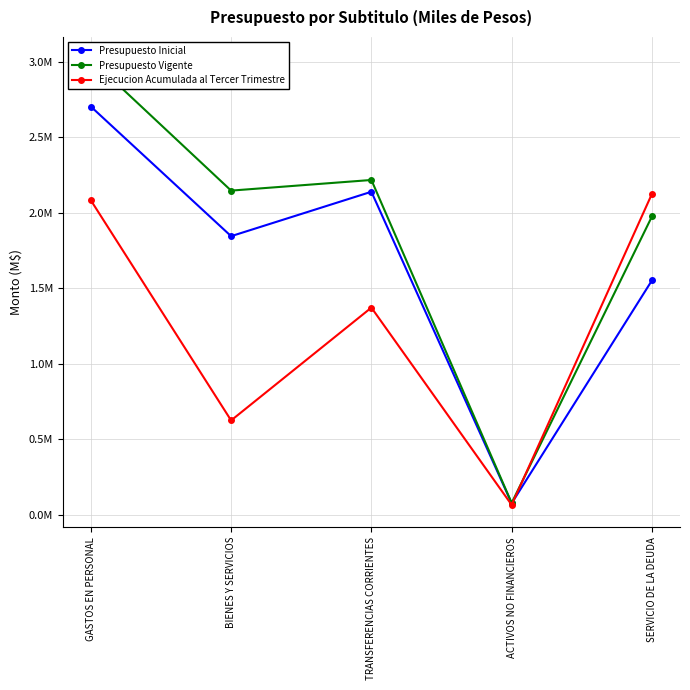

Does the chart display data point markers on the line(s)?

Yes